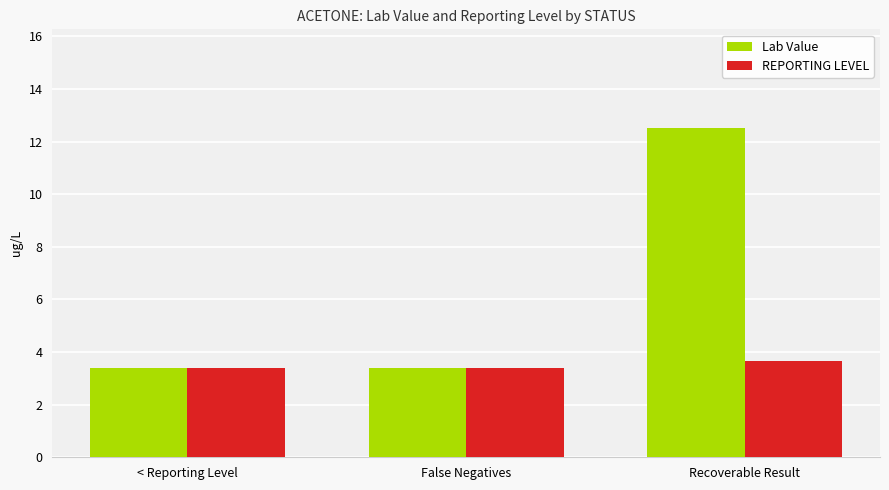

Reading left to right, what are all the values shown in this chart?

Lab Value: < Reporting Level=3.4	False Negatives=3.4	Recoverable Result=12.5
REPORTING LEVEL: < Reporting Level=3.4	False Negatives=3.4	Recoverable Result=3.7